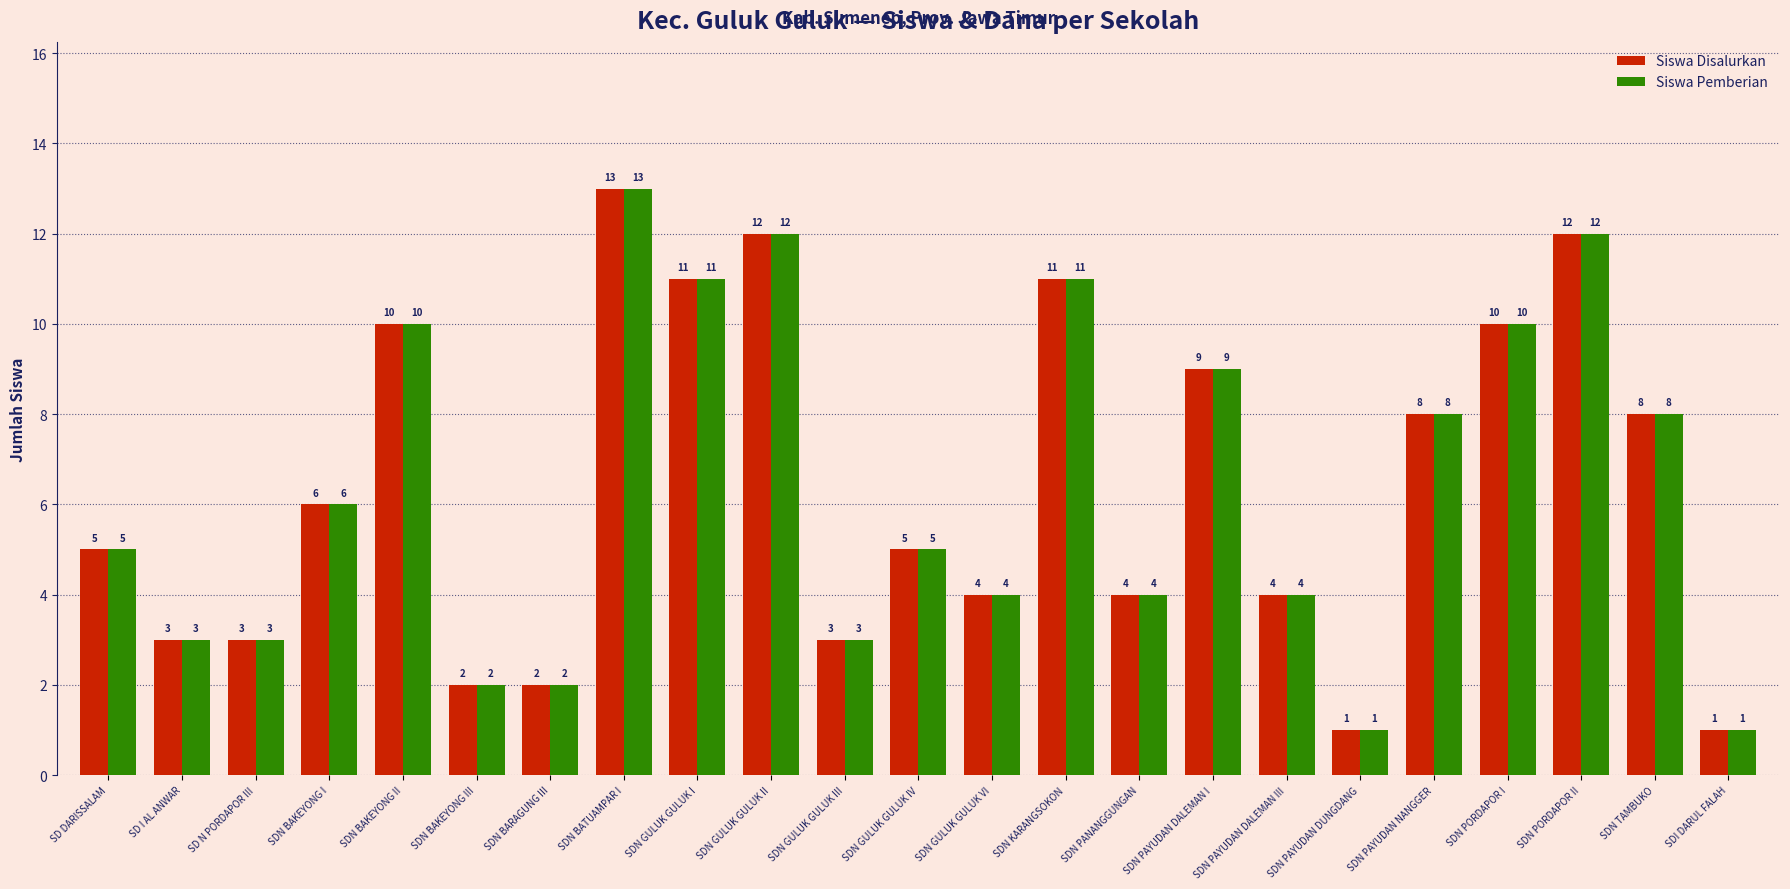

What is the sum of the Siswa Disalurkan values at SDN PAYUDAN NANGGER and SDN PORDAPOR II?

20